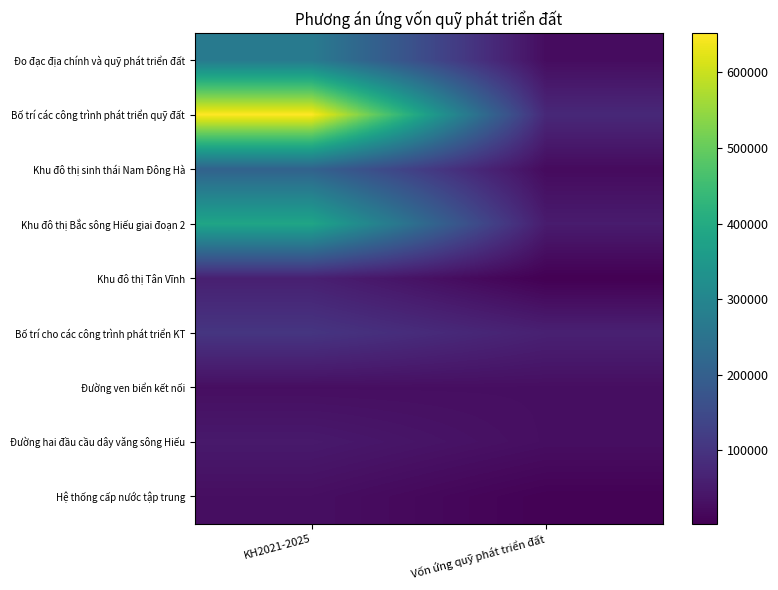

What is the greatest value displayed?

652268